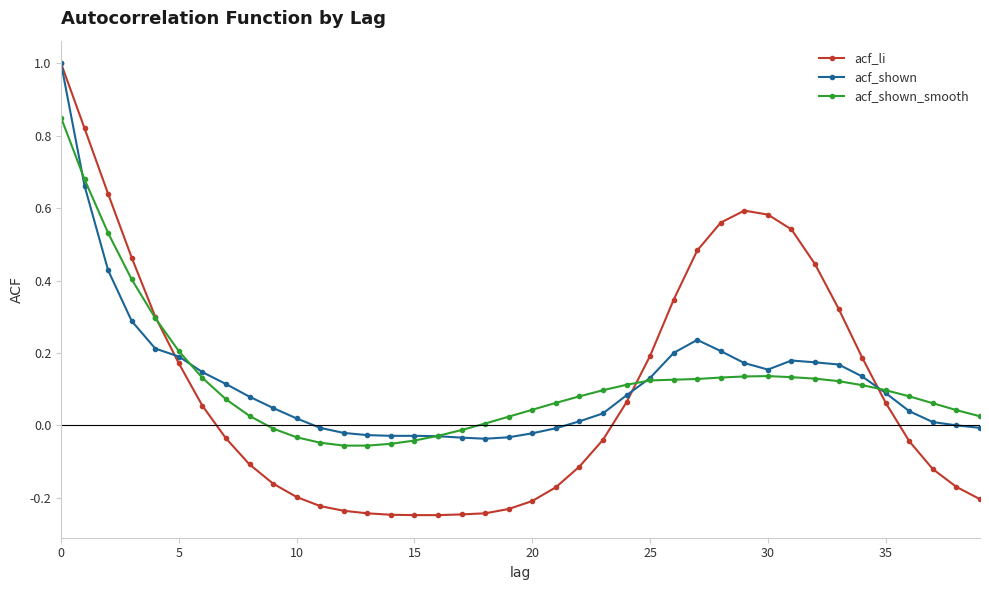

How many values in the acf_li series are below 0?

21